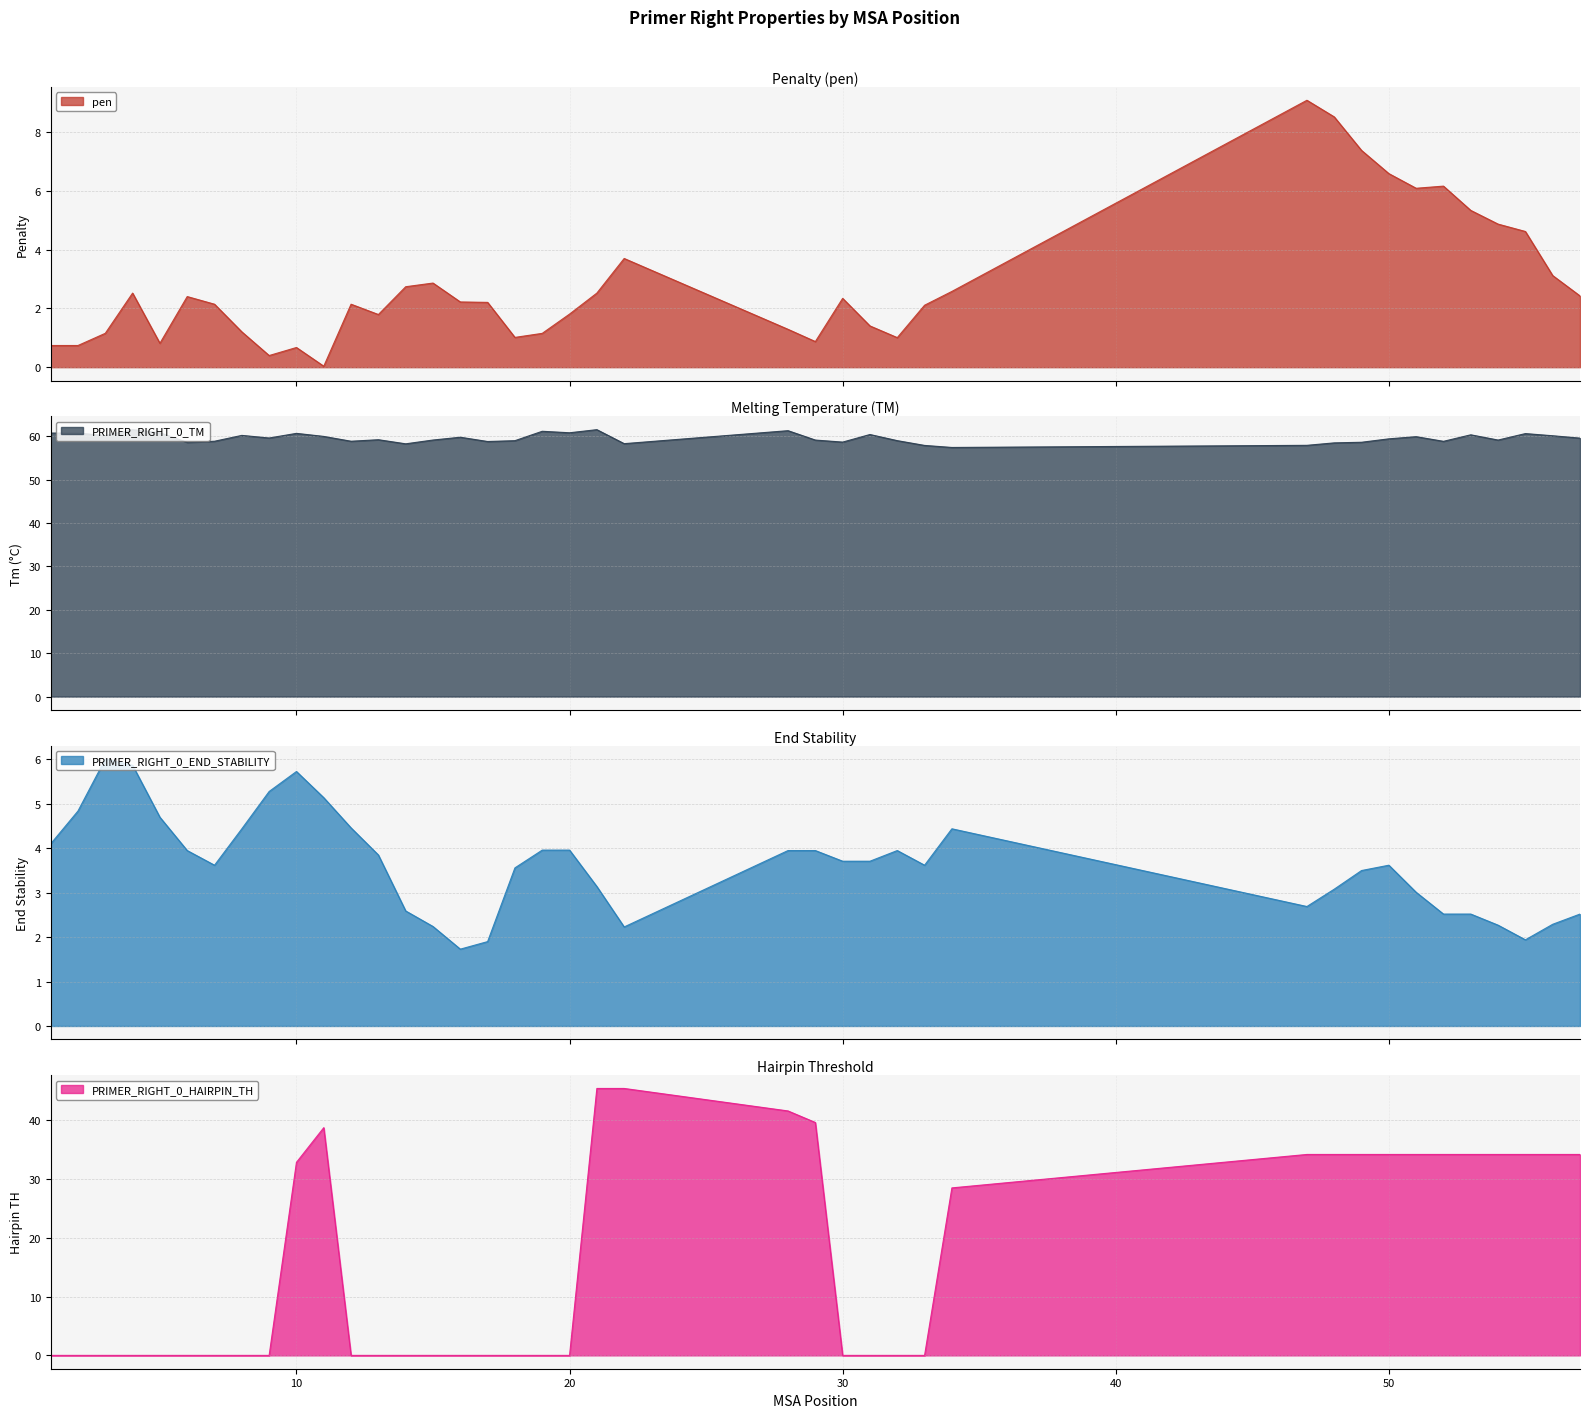

Reading left to right, what are all the values shown in this chart?

pen: 1=0.7	2=0.7	3=1.2	4=2.5	5=0.8	6=2.4	7=2.1	8=1.2	9=0.4	10=0.7	11=0.0	12=2.1	13=1.8	14=2.7	15=2.9	16=2.2	17=2.2	18=1.0	19=1.2	20=1.8	21=2.5	22=3.7	28=1.3	29=0.9	30=2.3	31=1.4	32=1.0	33=2.1	34=2.6	47=9.1	48=8.5	49=7.4	50=6.6	51=6.1	52=6.2	53=5.3	54=4.9	55=4.6	56=3.1	57=2.4
PRIMER_RIGHT_0_TM: 1=60.7	2=60.7	3=60.2	4=61.5	5=60.8	6=58.6	7=58.9	8=60.2	9=59.6	10=60.7	11=60.0	12=58.9	13=59.2	14=58.3	15=59.1	16=59.8	17=58.8	18=59.0	19=61.2	20=60.8	21=61.5	22=58.3	28=61.3	29=59.1	30=58.7	31=60.4	32=59.0	33=57.9	34=57.4	47=57.9	48=58.5	49=58.6	50=59.4	51=59.9	52=58.8	53=60.3	54=59.1	55=60.6	56=60.1	57=59.6
PRIMER_RIGHT_0_END_STABILITY: 1=4.1	2=4.8	3=6.0	4=5.9	5=4.7	6=4.0	7=3.6	8=4.4	9=5.3	10=5.7	11=5.1	12=4.5	13=3.9	14=2.6	15=2.2	16=1.7	17=1.9	18=3.6	19=4.0	20=4.0	21=3.1	22=2.2	28=4.0	29=4.0	30=3.7	31=3.7	32=4.0	33=3.6	34=4.4	47=2.7	48=3.1	49=3.5	50=3.6	51=3.0	52=2.5	53=2.5	54=2.3	55=1.9	56=2.3	57=2.5
PRIMER_RIGHT_0_HAIRPIN_TH: 1=0.0	2=0.0	3=0.0	4=0.0	5=0.0	6=0.0	7=0.0	8=0.0	9=0.0	10=32.8	11=38.7	12=0.0	13=0.0	14=0.0	15=0.0	16=0.0	17=0.0	18=0.0	19=0.0	20=0.0	21=45.3	22=45.3	28=41.5	29=39.6	30=0.0	31=0.0	32=0.0	33=0.0	34=28.4	47=34.1	48=34.1	49=34.1	50=34.1	51=34.1	52=34.1	53=34.1	54=34.1	55=34.1	56=34.1	57=34.1